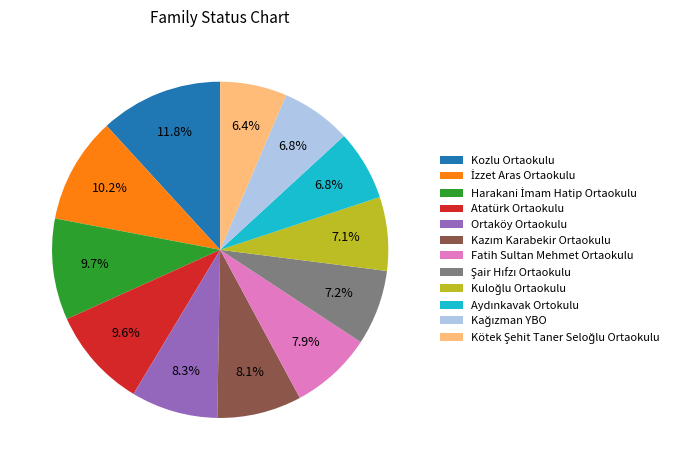

To the nearest percent, what is the difference between the largest and smallest slice percentages?

5%